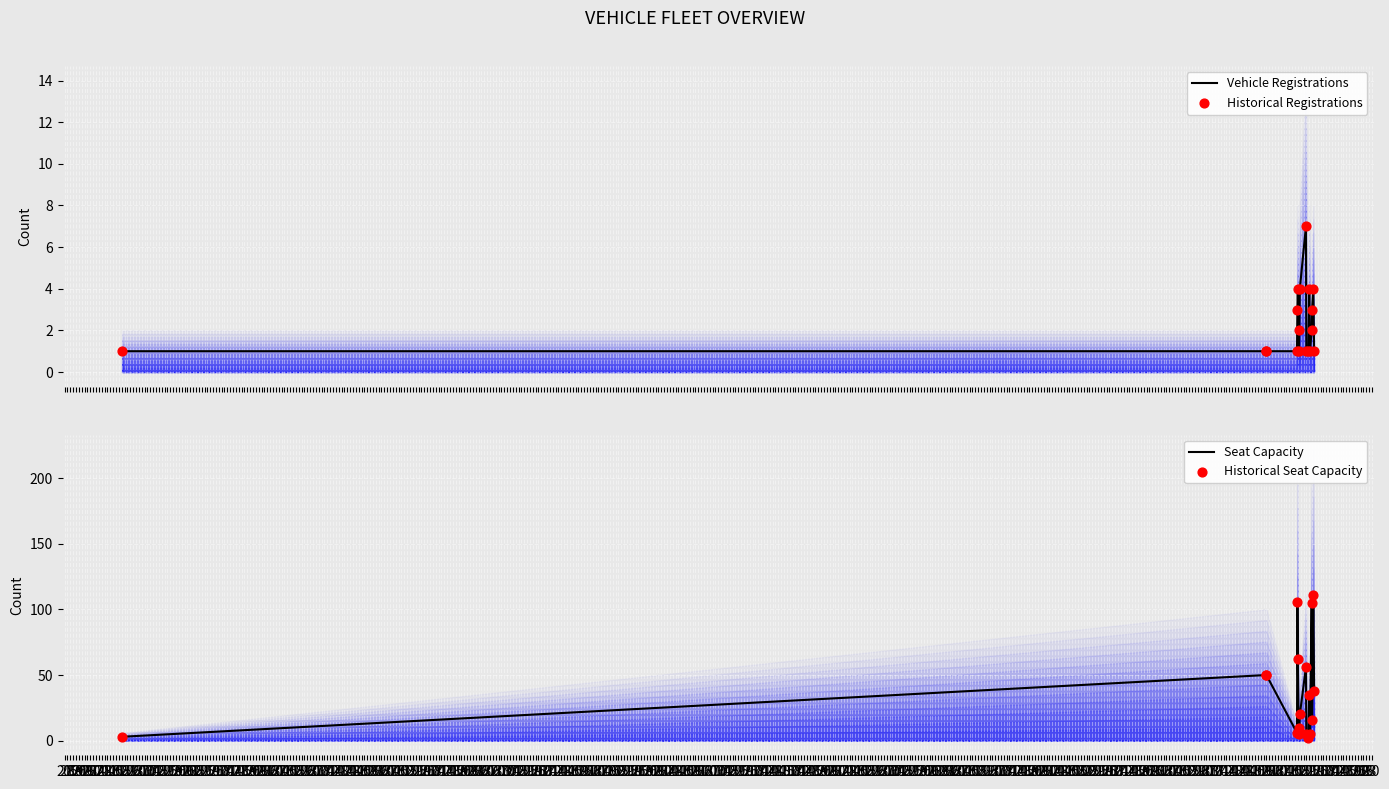

At which category is the sum across all series the highest?

11